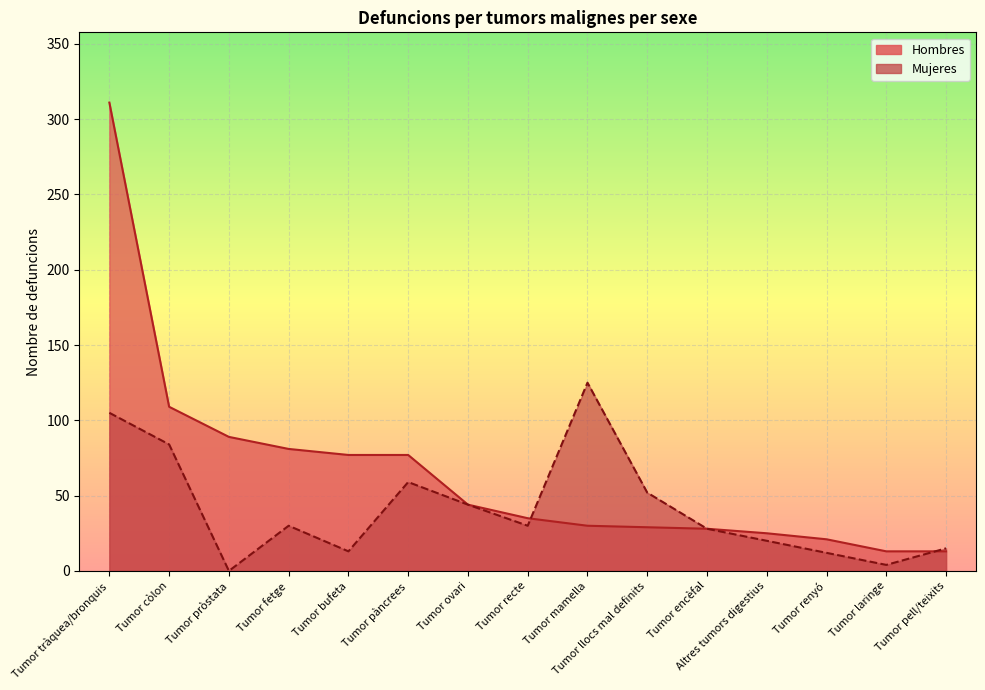

Reading left to right, transcribe all the data shown in this chart.

Hombres: Tumor tràquea/bronquis=311	Tumor còlon=109	Tumor pròstata=89	Tumor fetge=81	Tumor bufeta=77	Tumor pàncrees=77	Tumor ovari=44	Tumor recte=35	Tumor mamella=30	Tumor llocs mal definits=29	Tumor encèfal=28	Altres tumors digestius=25	Tumor renyó=21	Tumor laringe=13	Tumor pell/teixits=13
Mujeres: Tumor tràquea/bronquis=105	Tumor còlon=84	Tumor pròstata=0	Tumor fetge=30	Tumor bufeta=13	Tumor pàncrees=59	Tumor ovari=44	Tumor recte=30	Tumor mamella=125	Tumor llocs mal definits=52	Tumor encèfal=28	Altres tumors digestius=20	Tumor renyó=12	Tumor laringe=4	Tumor pell/teixits=15